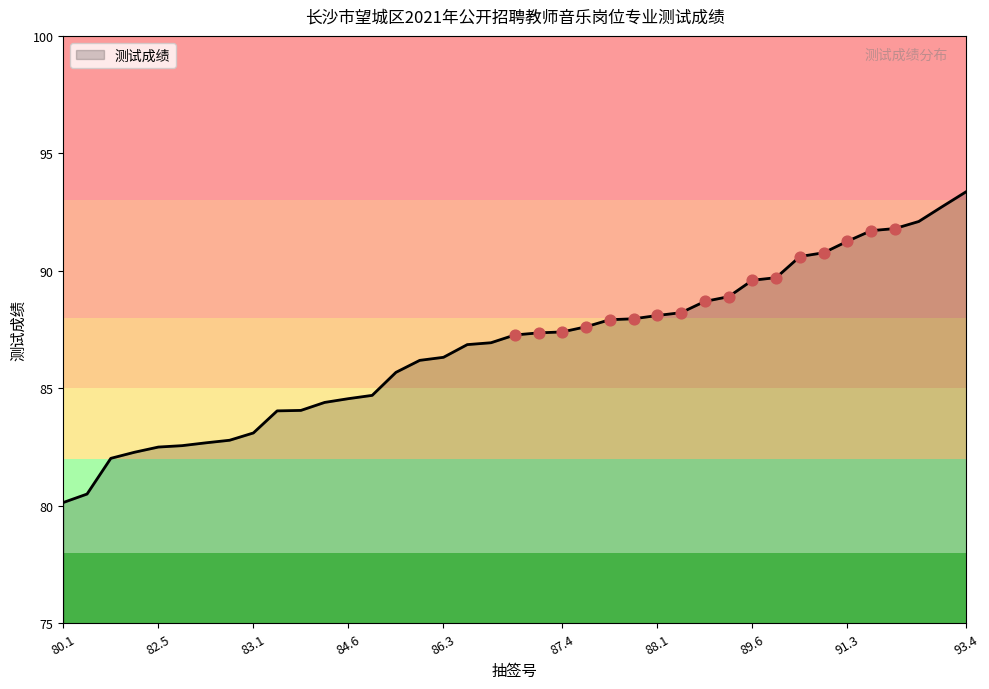

What is the maximum value shown in the chart?

93.4